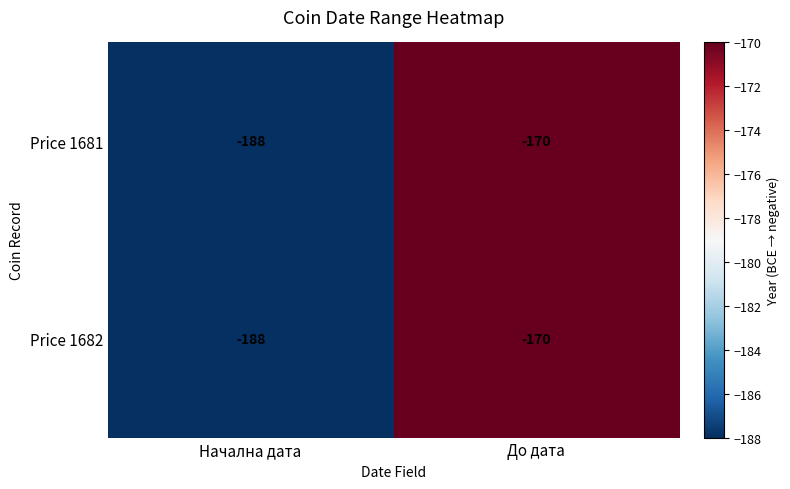

What is the difference between the maximum and minimum values in the Price 1681 series?

18